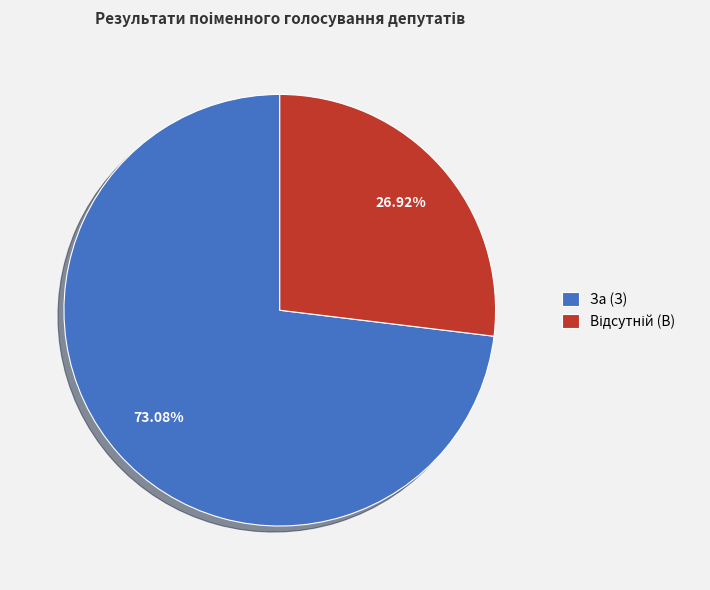

Which slice is the largest?

За (З)